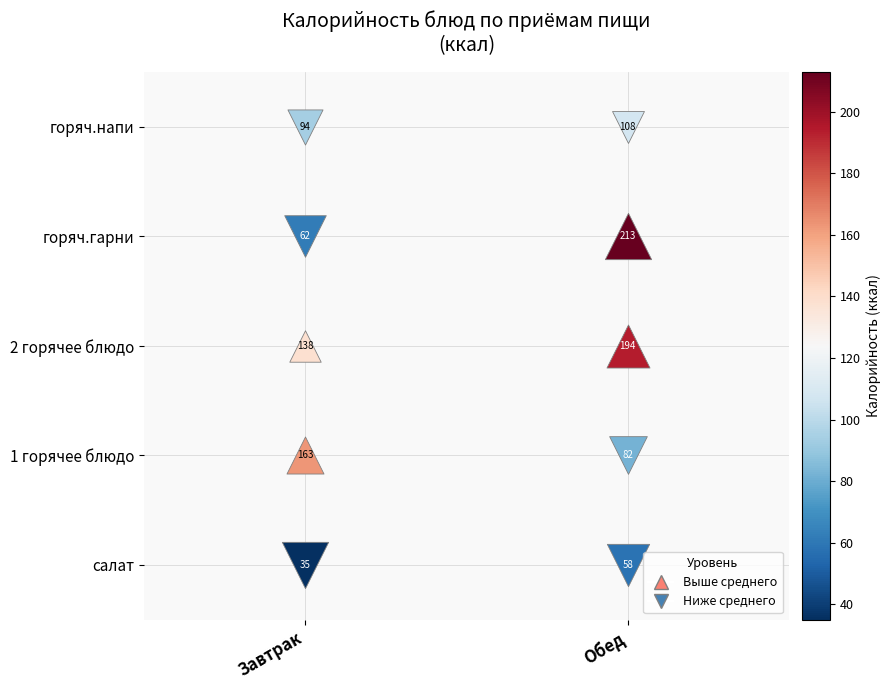

What is the total value across all series at 2 горячее блюдо?

332